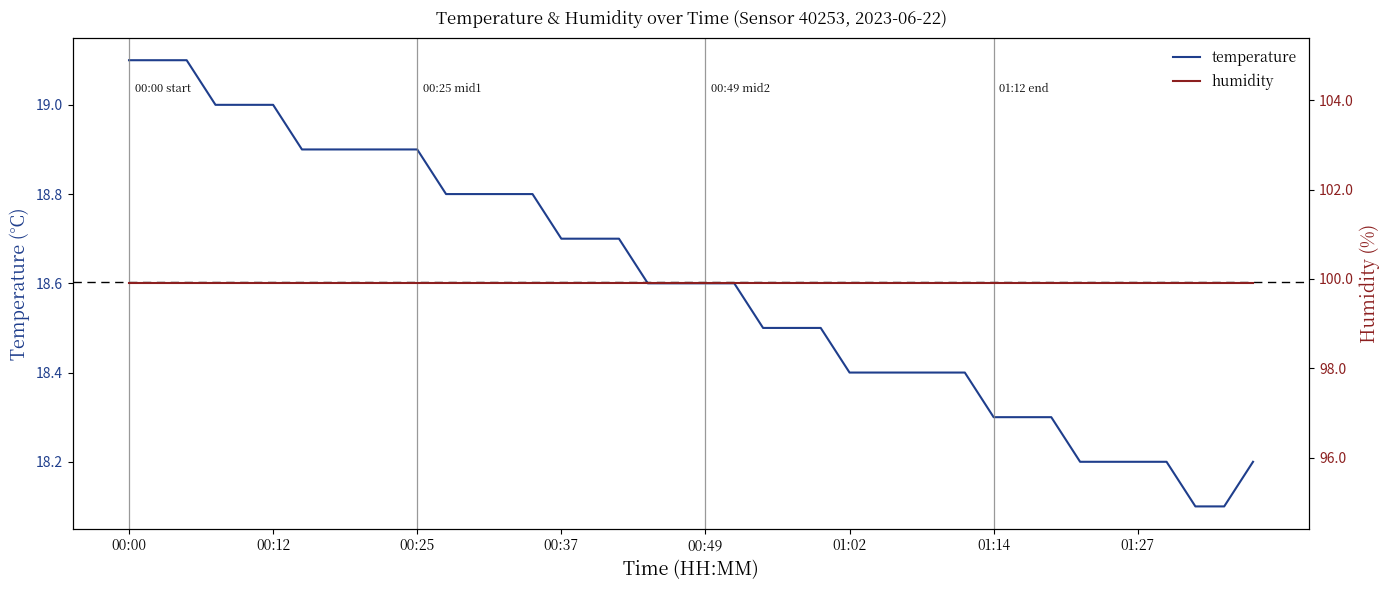

Which series has the widest spread of values?

temperature